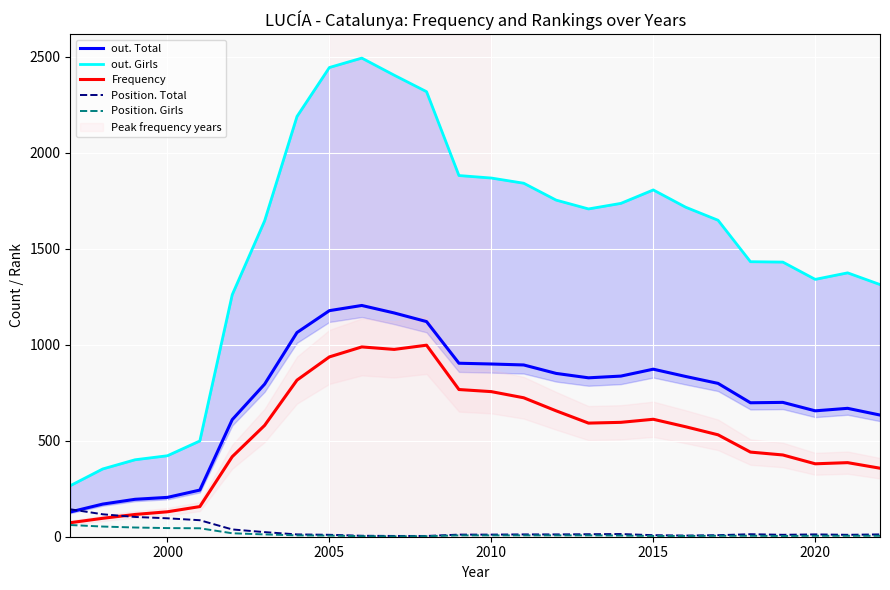

True or false: out. Total and Frequency intersect in this chart.

False